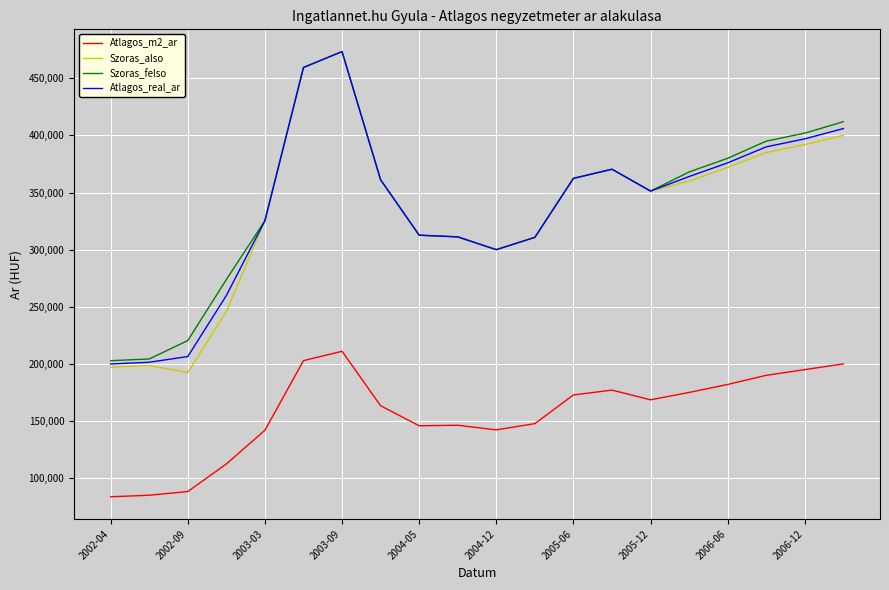

How many categories are shown in the chart?

20